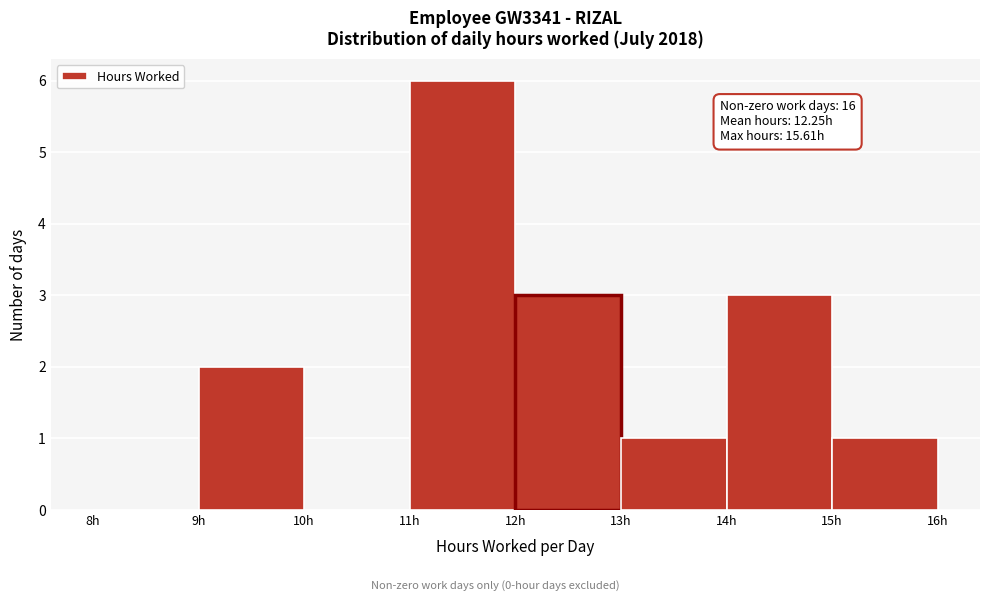

Over which range of the x-axis is the bar tallest?

11 to 12